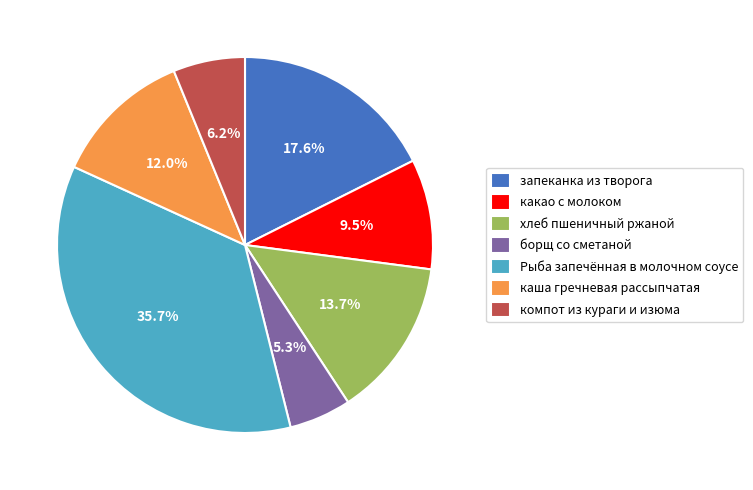

What is the ratio of the value at компот из кураги и изюма to the value at какао с молоком?

0.7